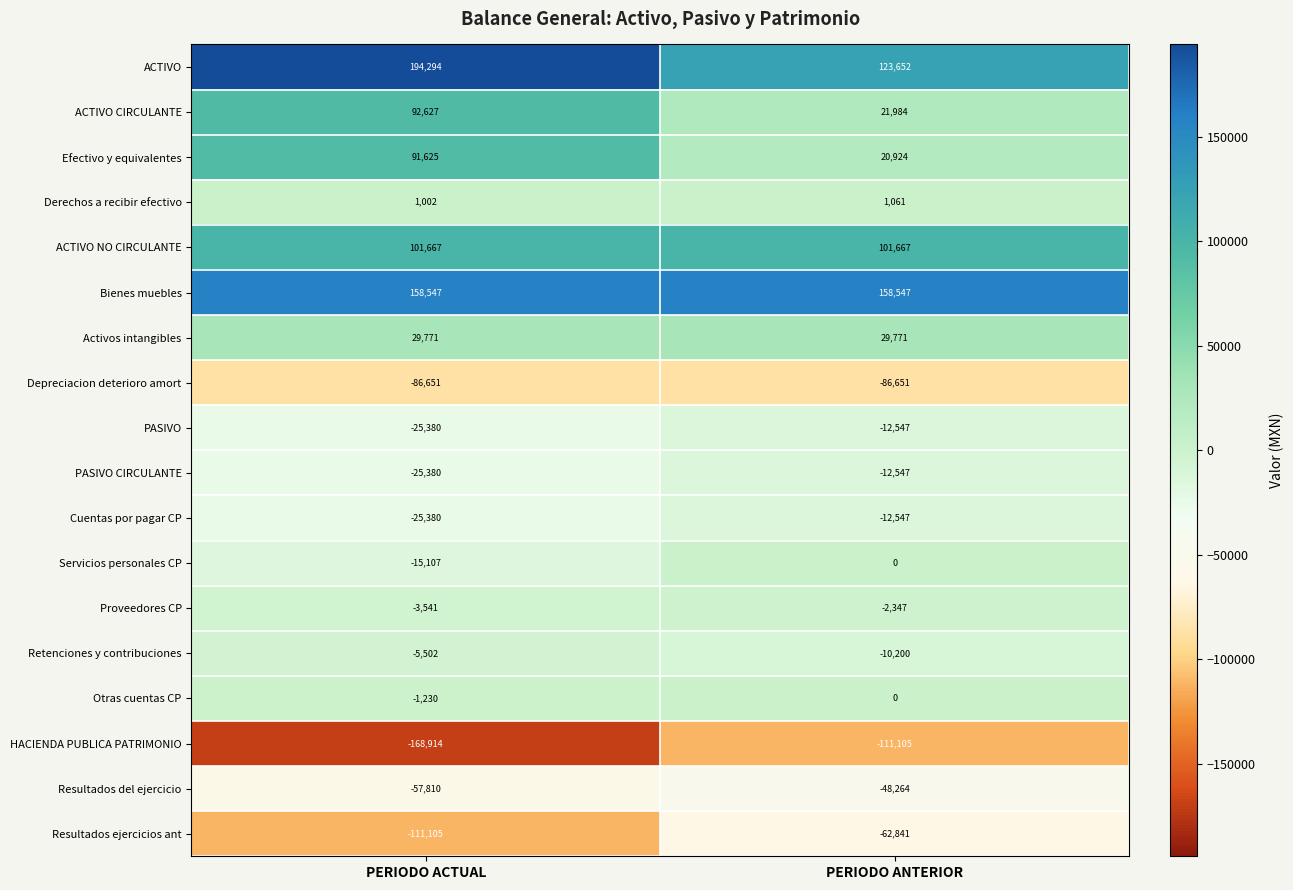

Rank the categories by HACIENDA PUBLICA PATRIMONIO value from lowest to highest.

PERIODO ACTUAL, PERIODO ANTERIOR